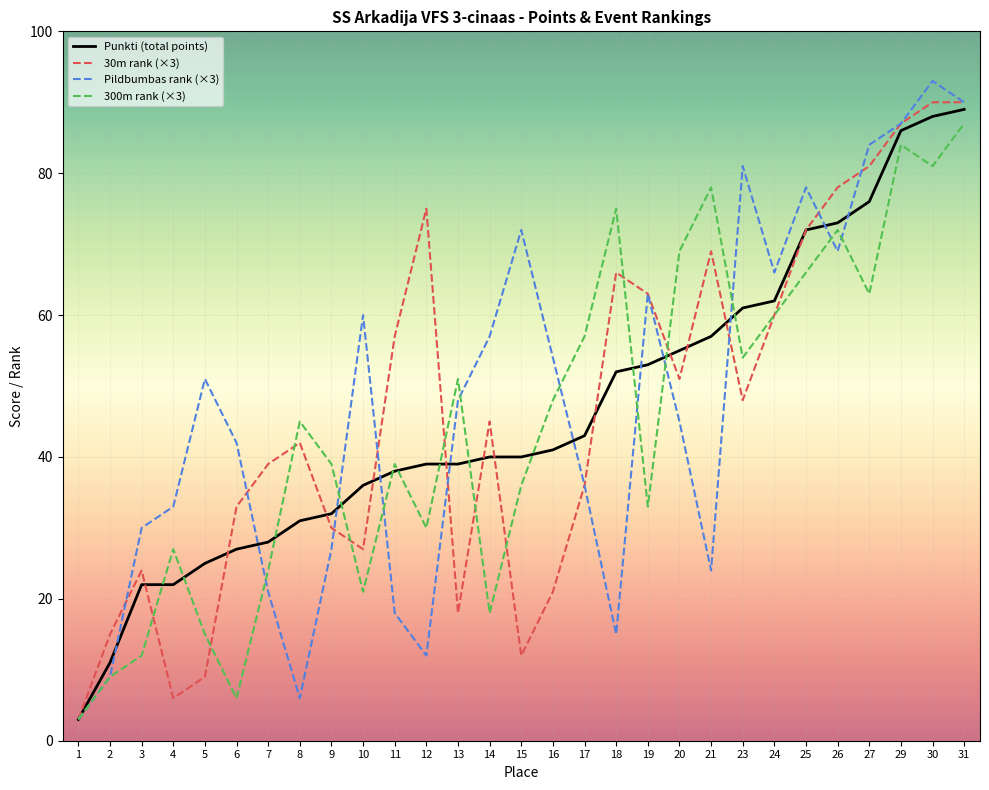

At which category is the sum across all series the highest?

31